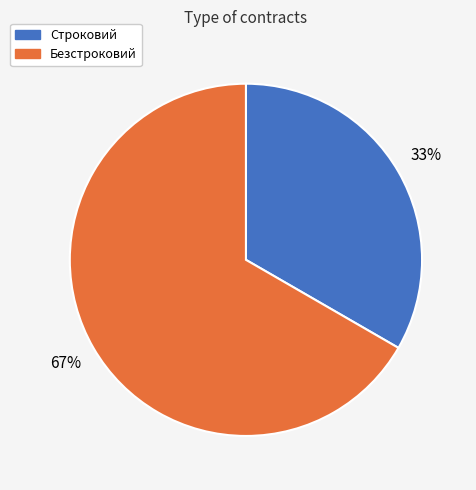

Does Безстроковий represent more than half of the total?

Yes